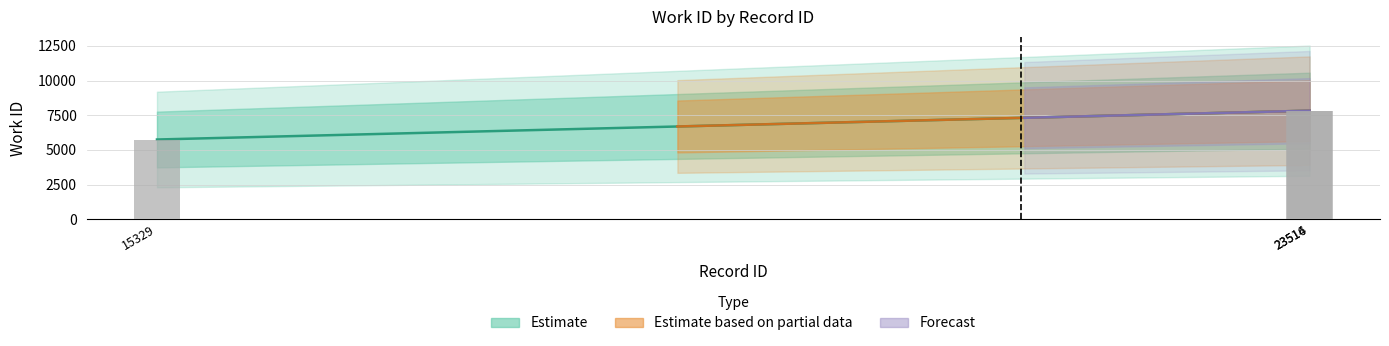

What is the minimum value shown in the chart?

5750